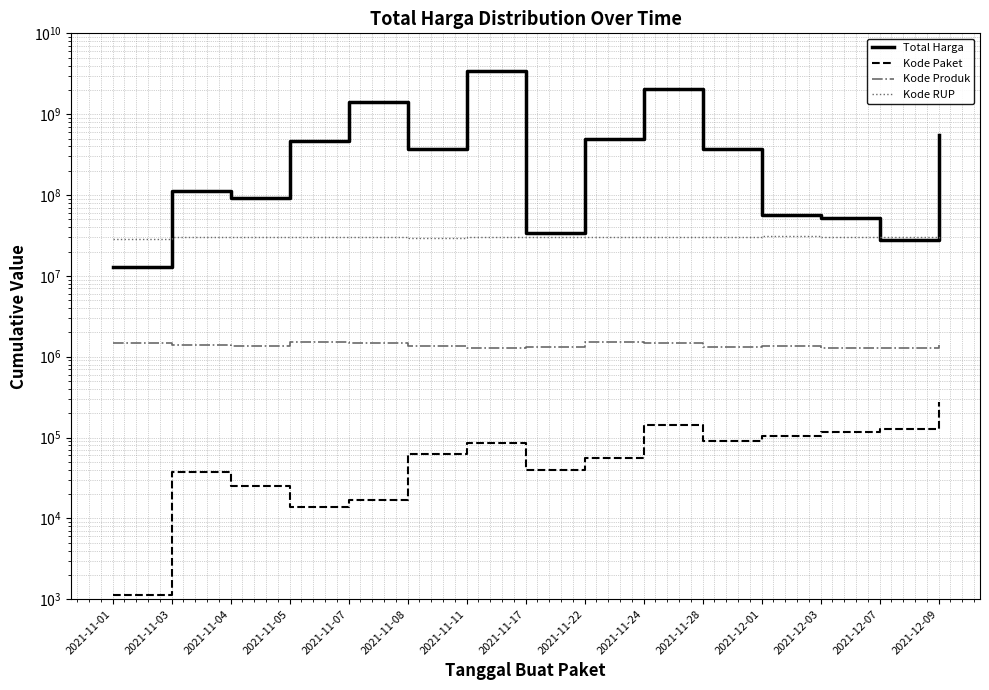

What is the greatest value displayed?

3435963240